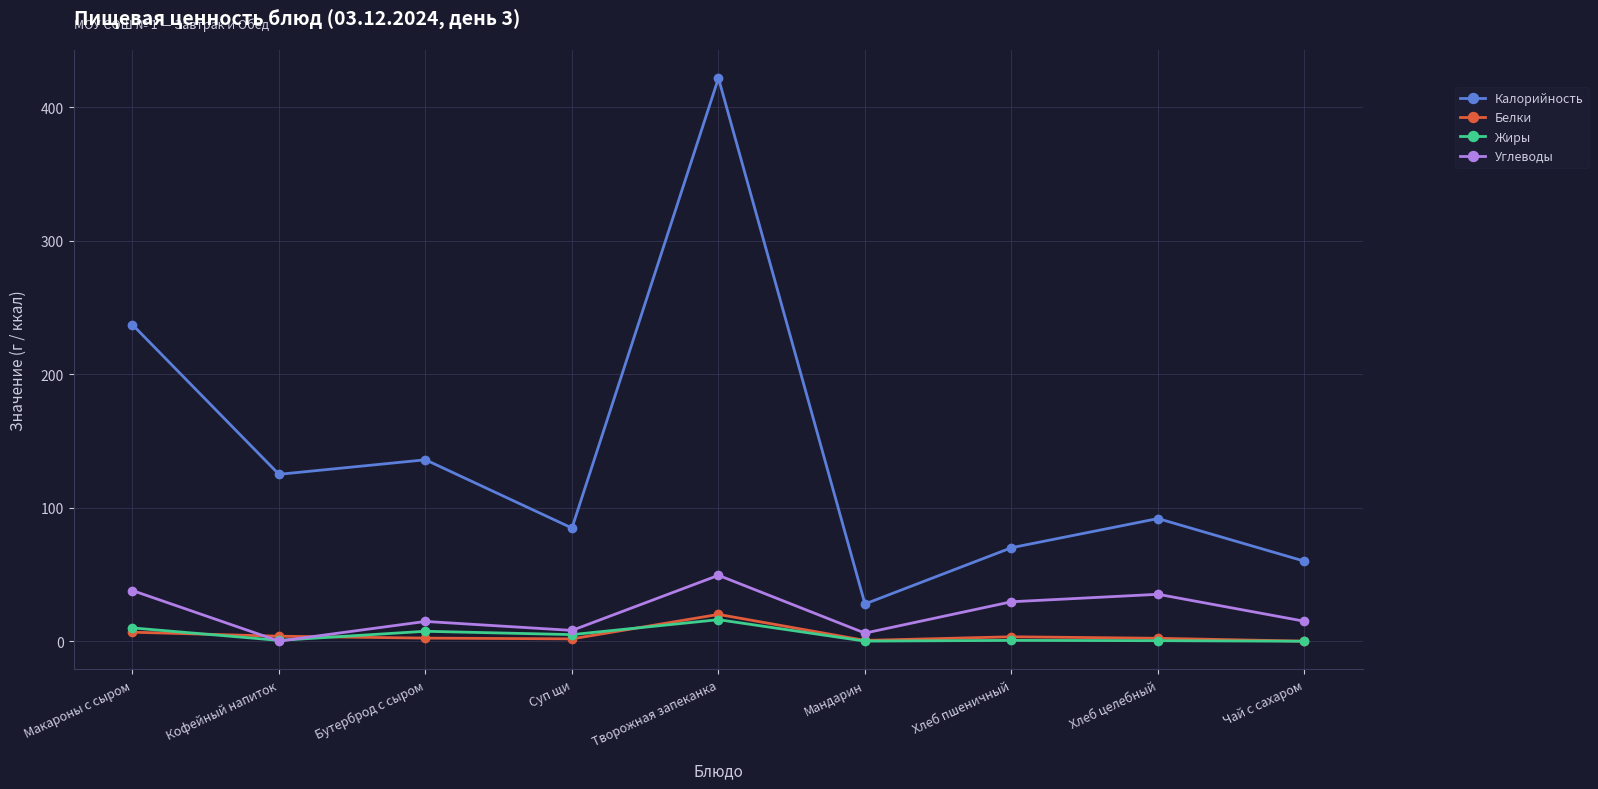

Count the number of data series in this chart.

4